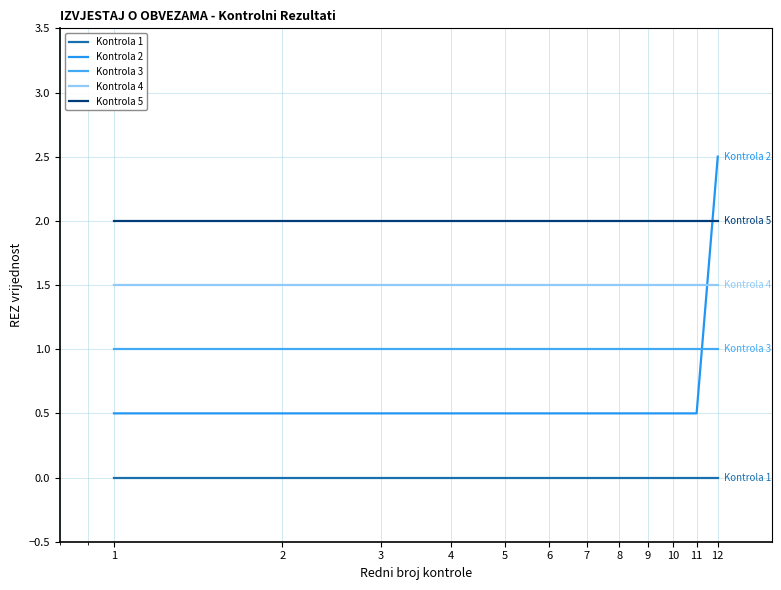

True or false: Kontrola 2 has more than 1 points higher than both neighbors.

False